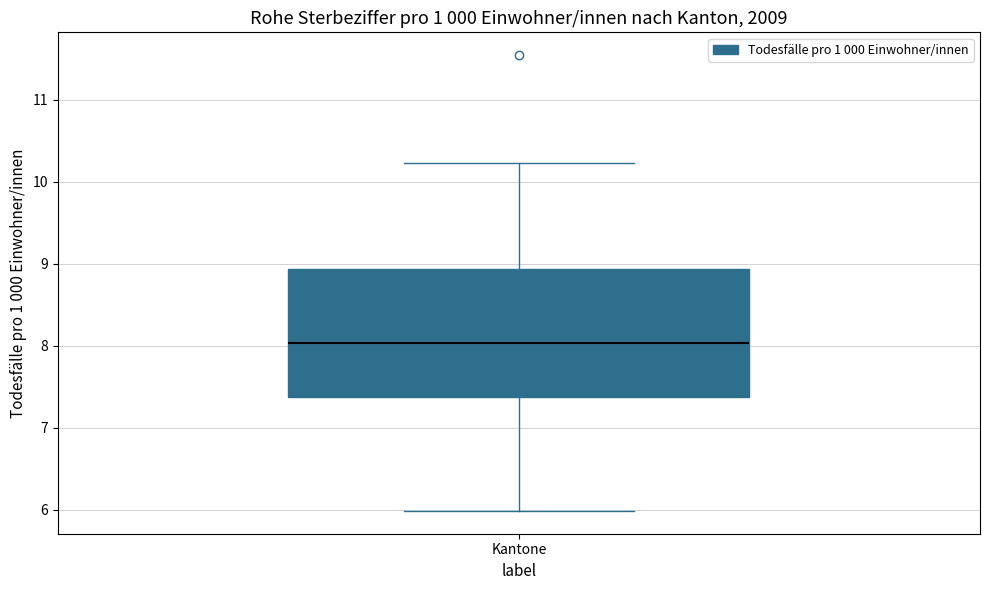

Read this box plot against the y-axis: the position of the median line, the range covered by the box, and the ends of both whiskers. The values are not printed on the chart, so give them approximately, as read against the axis.

median 8.0, box 7.4 to 8.9, whiskers 6.0 to 10.2